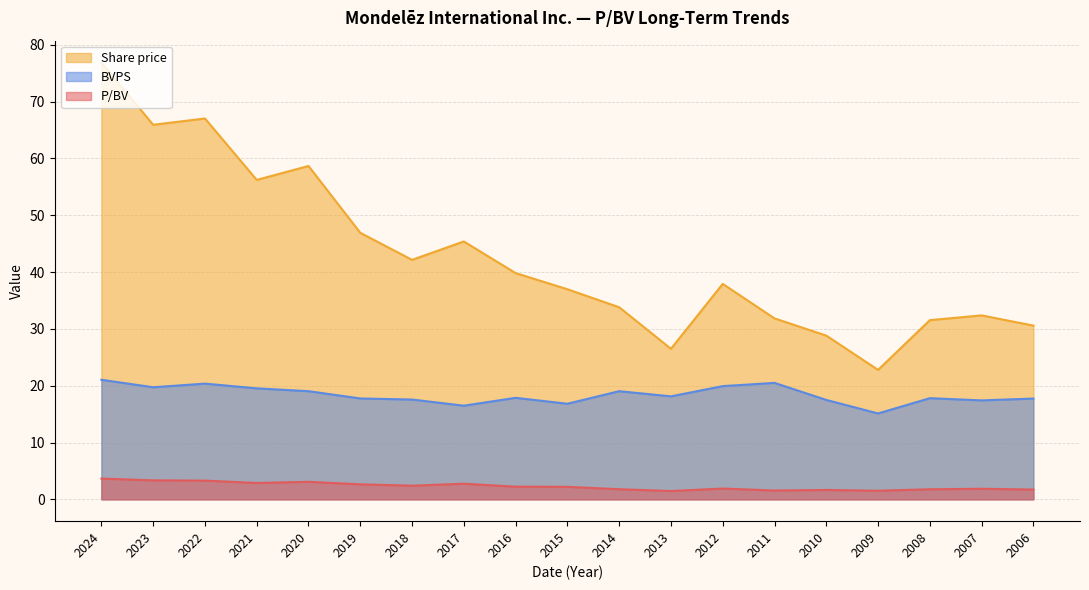

How many lines are shown in the chart?

3